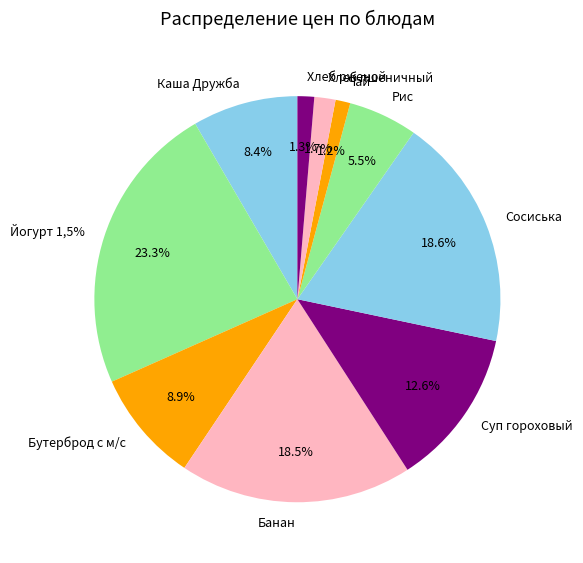

Is it true that Суп гороховый is 13% of the pie?

True